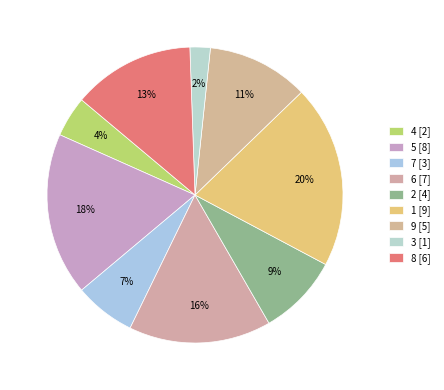

To the nearest percent, what is the difference between the largest and smallest slice percentages?

18%